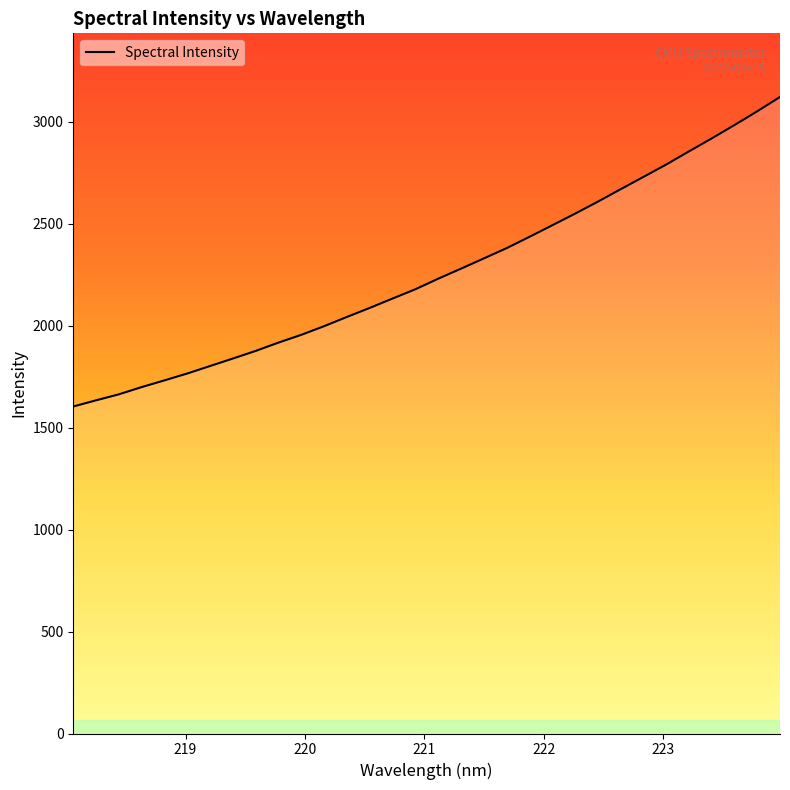

What is the maximum value shown in the chart?

3120.6